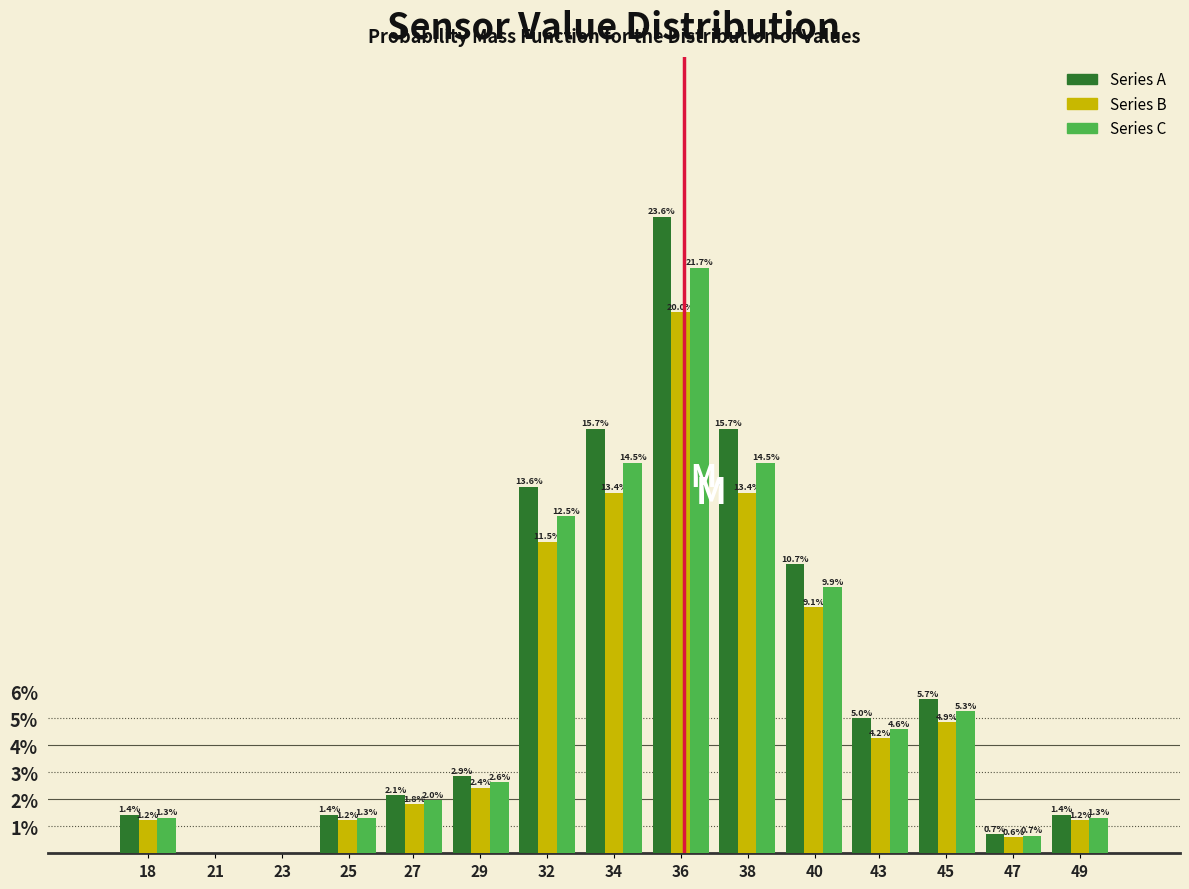

Is it true that Series C equals 8.5 at 21?

False